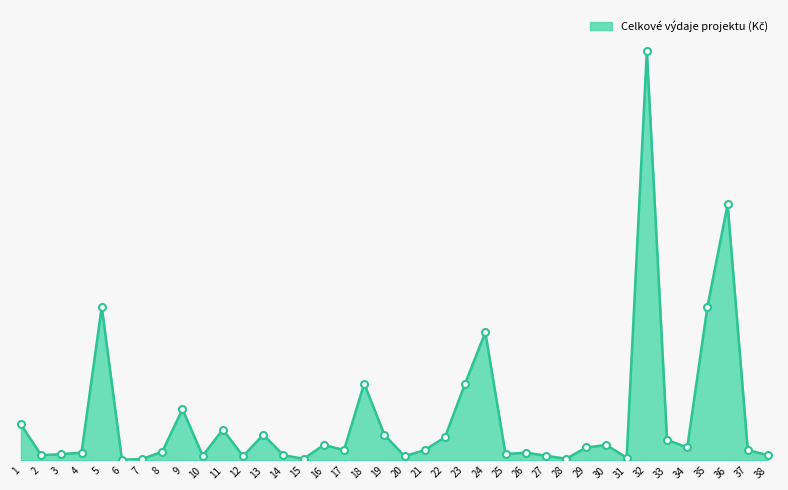

What is the sum of the values at 13 and 37?

7000000